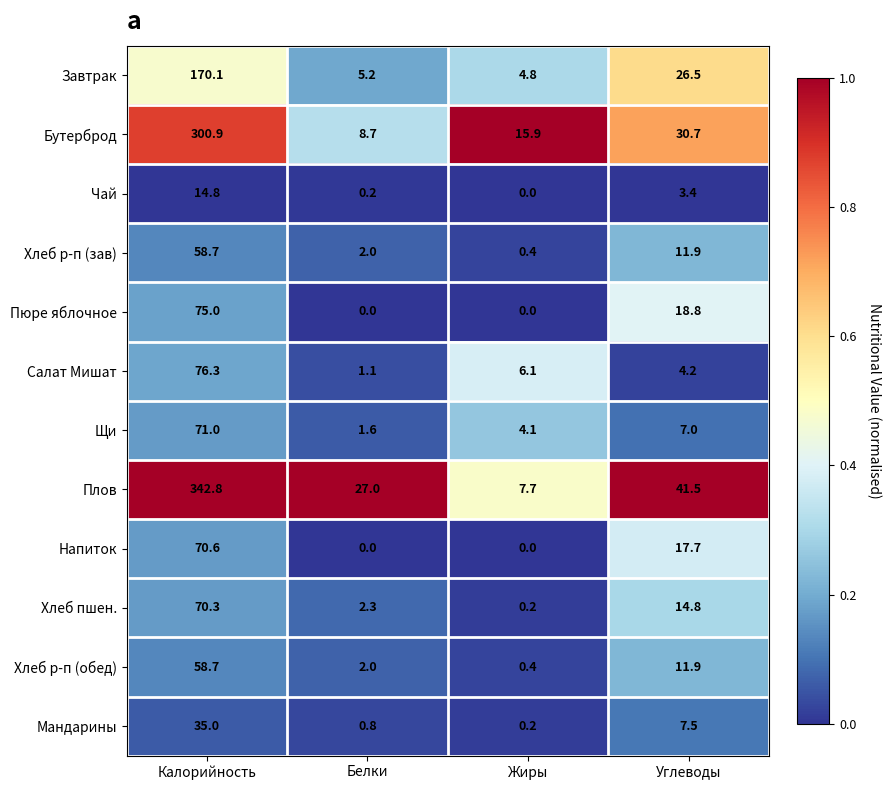

Rank the categories by Хлеб р-п (зав) value from lowest to highest.

Жиры, Белки, Углеводы, Калорийность